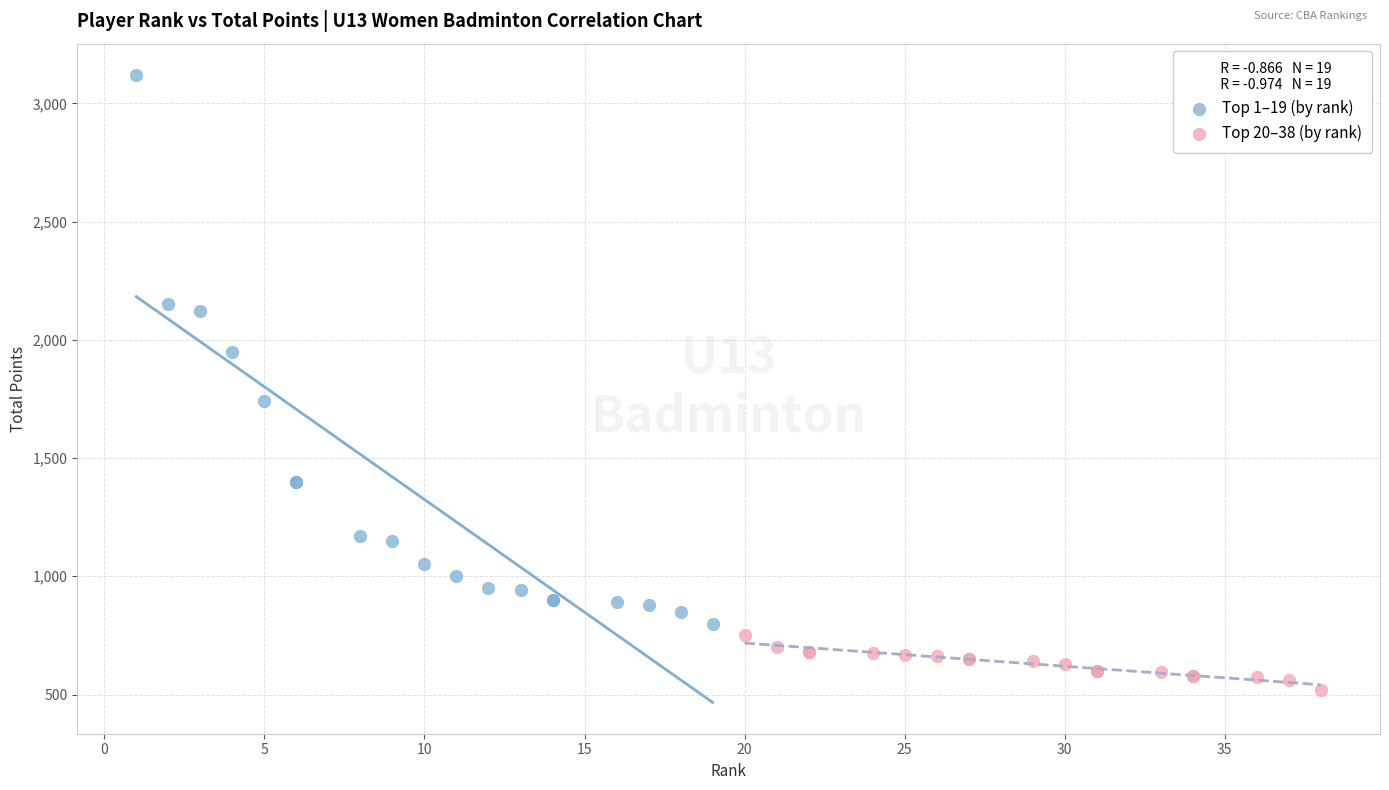

Which series has the largest Y range (max minus min)?

Top 1–19 (by rank)